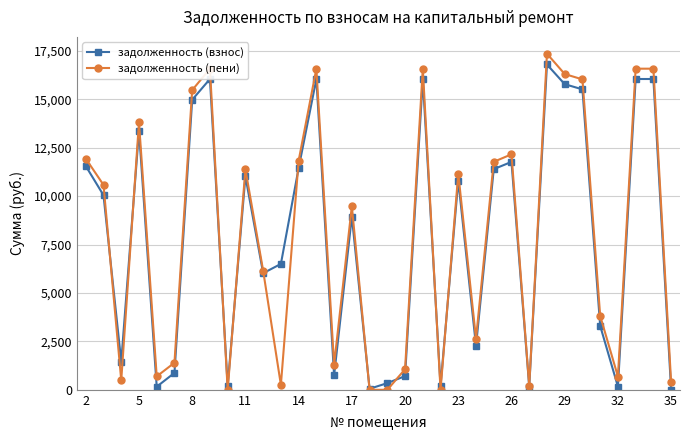

How many interior local valleys does the задолженность (взнос) series have?

10